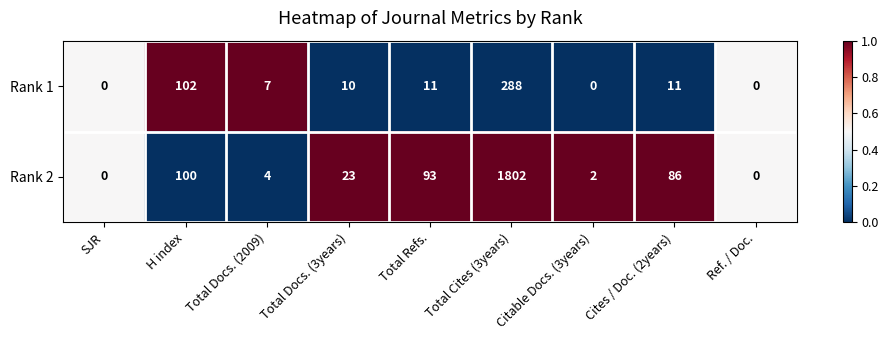

Which series has the largest total across all categories?

Rank 2